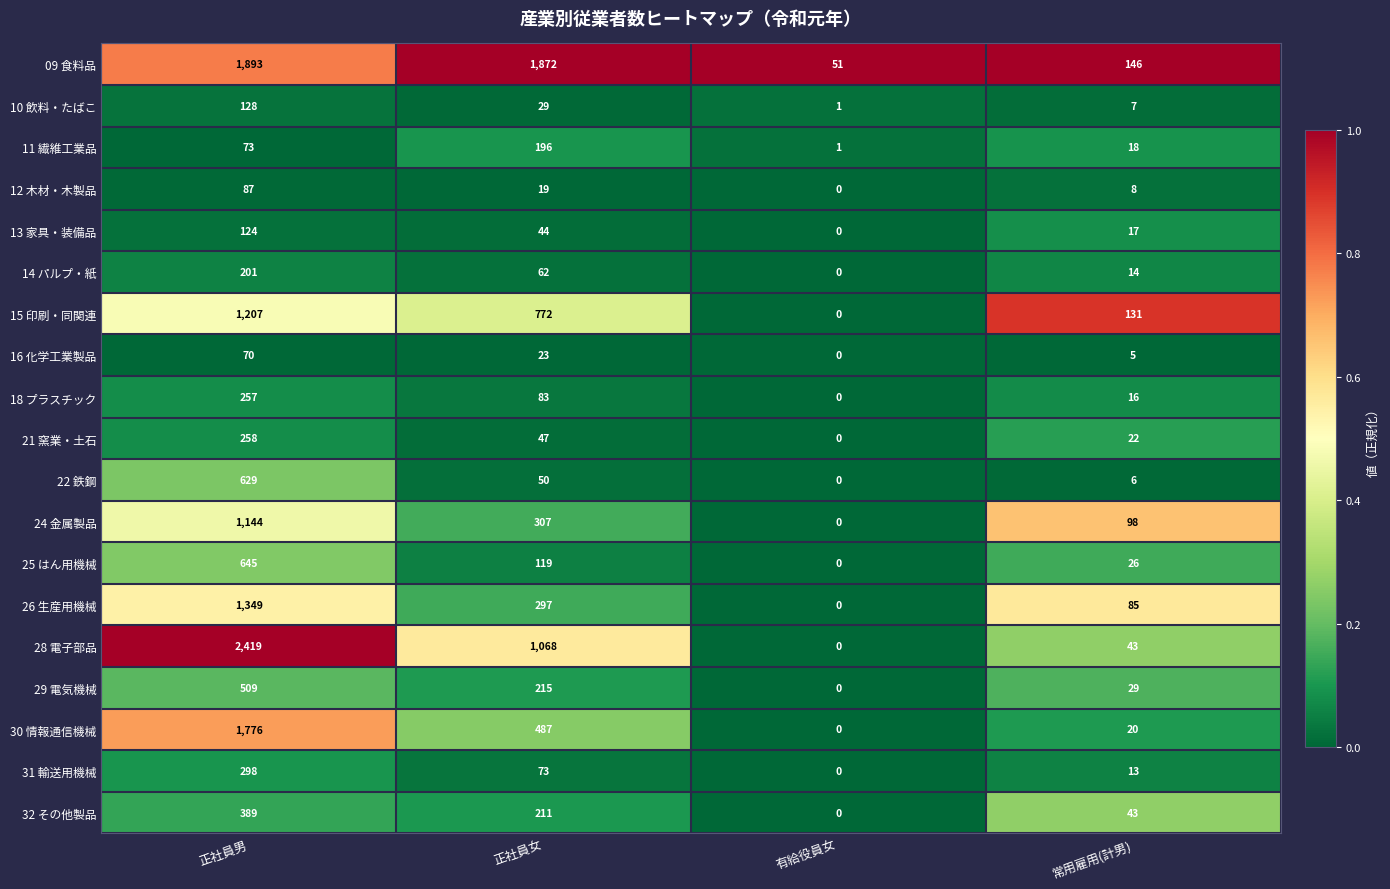

Rank the series at 正社員女 from lowest to highest value.

12 木材・木製品, 16 化学工業製品, 10 飲料・たばこ, 13 家具・装備品, 21 窯業・土石, 22 鉄鋼, 14 パルプ・紙, 31 輸送用機械, 18 プラスチック, 25 はん用機械, 11 繊維工業品, 32 その他製品, 29 電気機械, 26 生産用機械, 24 金属製品, 30 情報通信機械, 15 印刷・同関連, 28 電子部品, 09 食料品